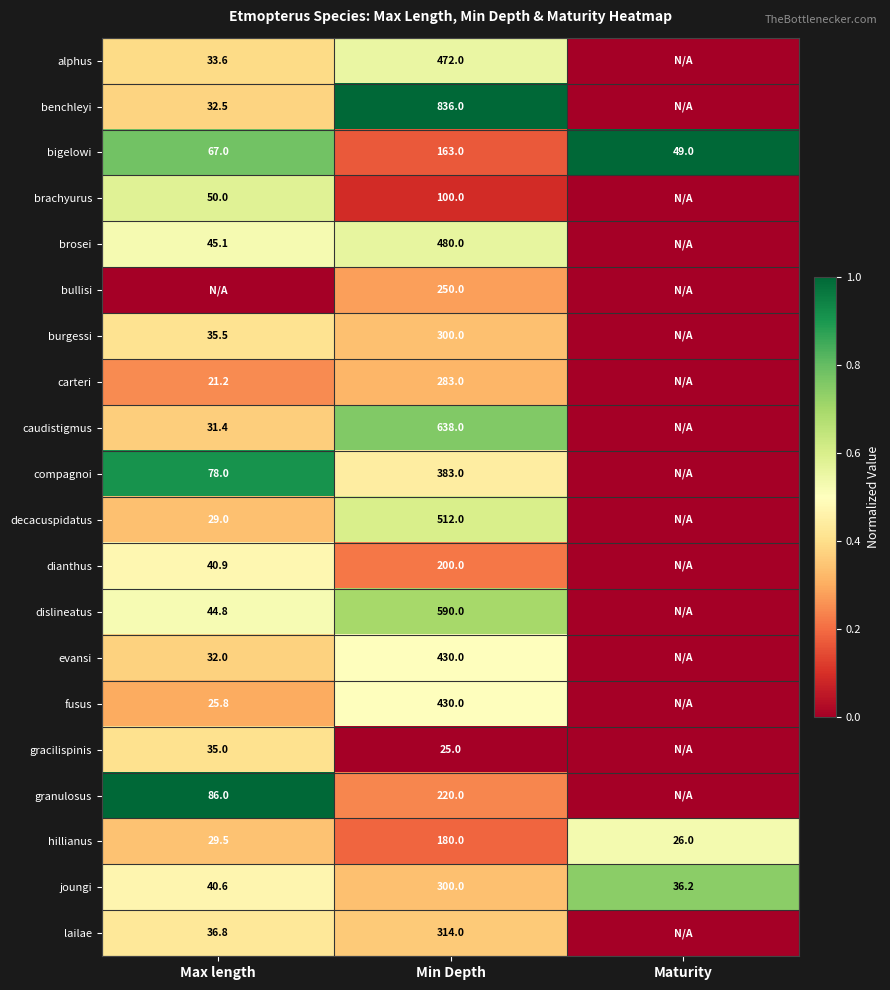

What is the approximate value of joungi at Maturity?

36.2